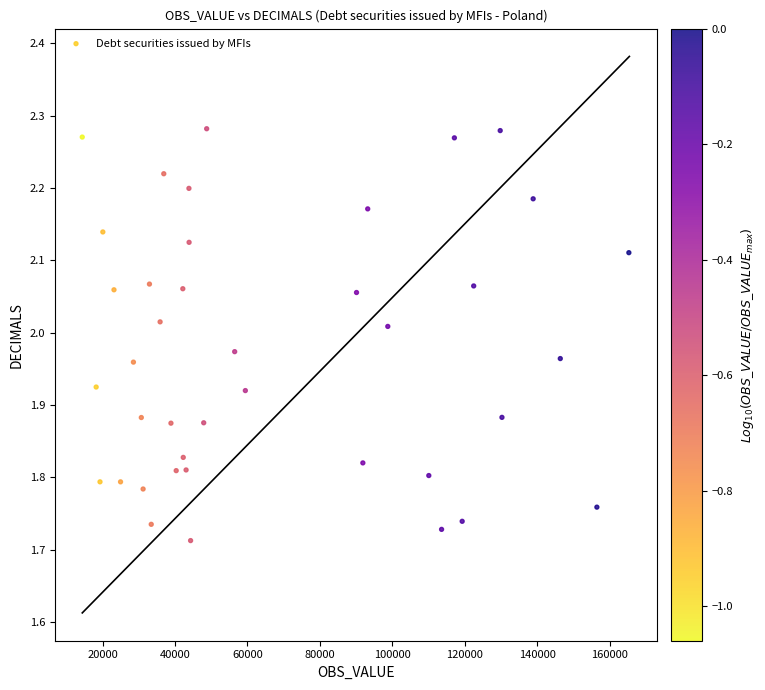

What is the range of Y values (max minus min)?

0.6